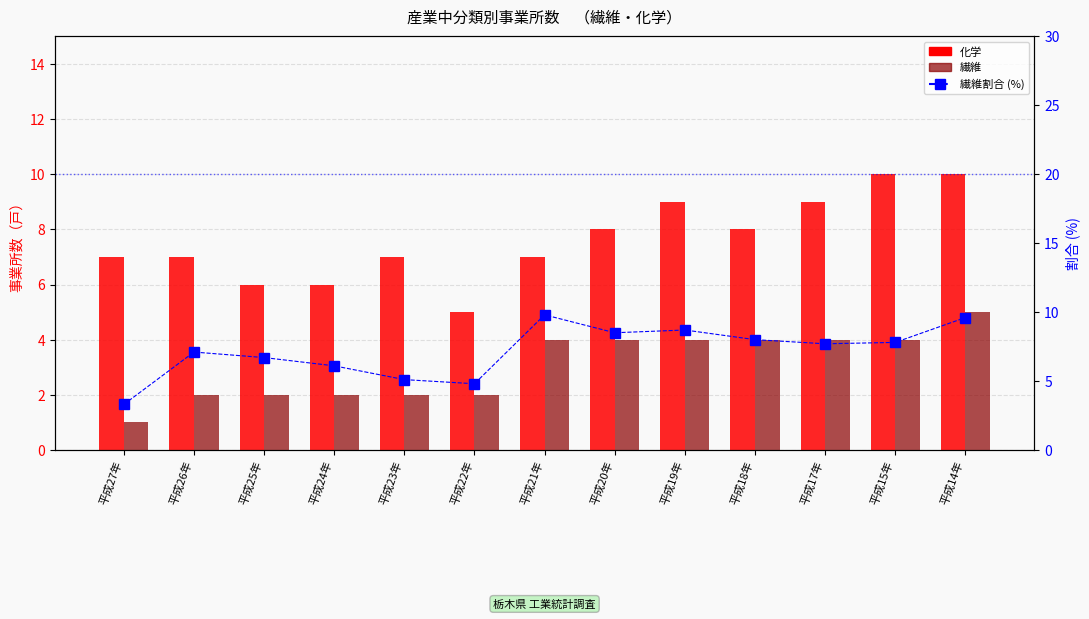

What position from the left is 平成15年?

12